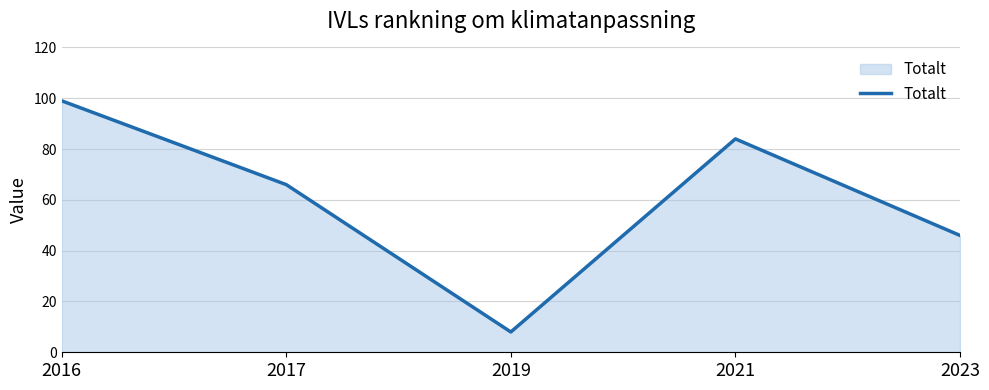

Reading right to left, list all the values displayed in this chart.

46	84	8	66	99